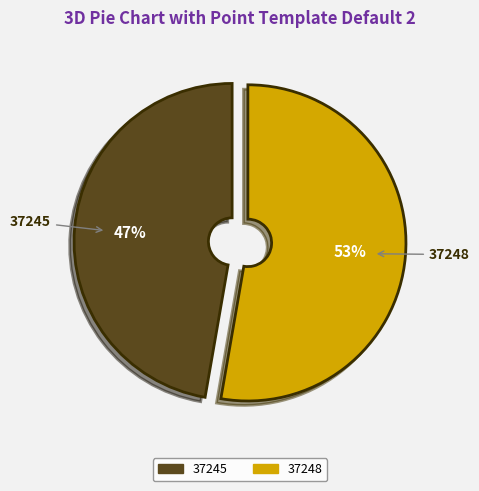

What percentage is the 37248 slice, to the nearest percent?

53%